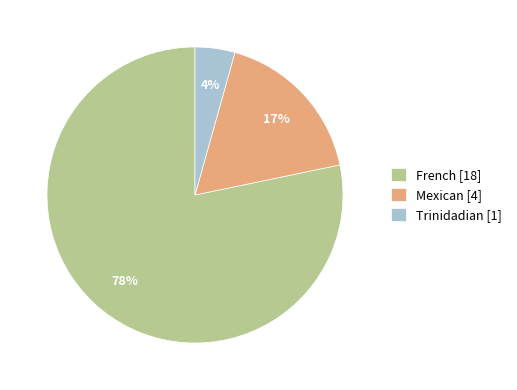

The Mexican slice represents 17% of the pie. True or false?

True